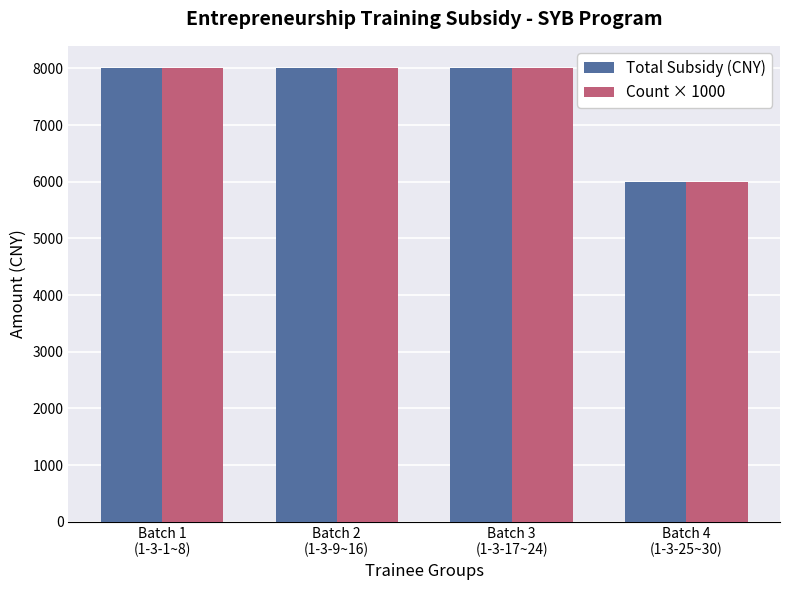

What is the average value of the Count × 1000 series?

7500